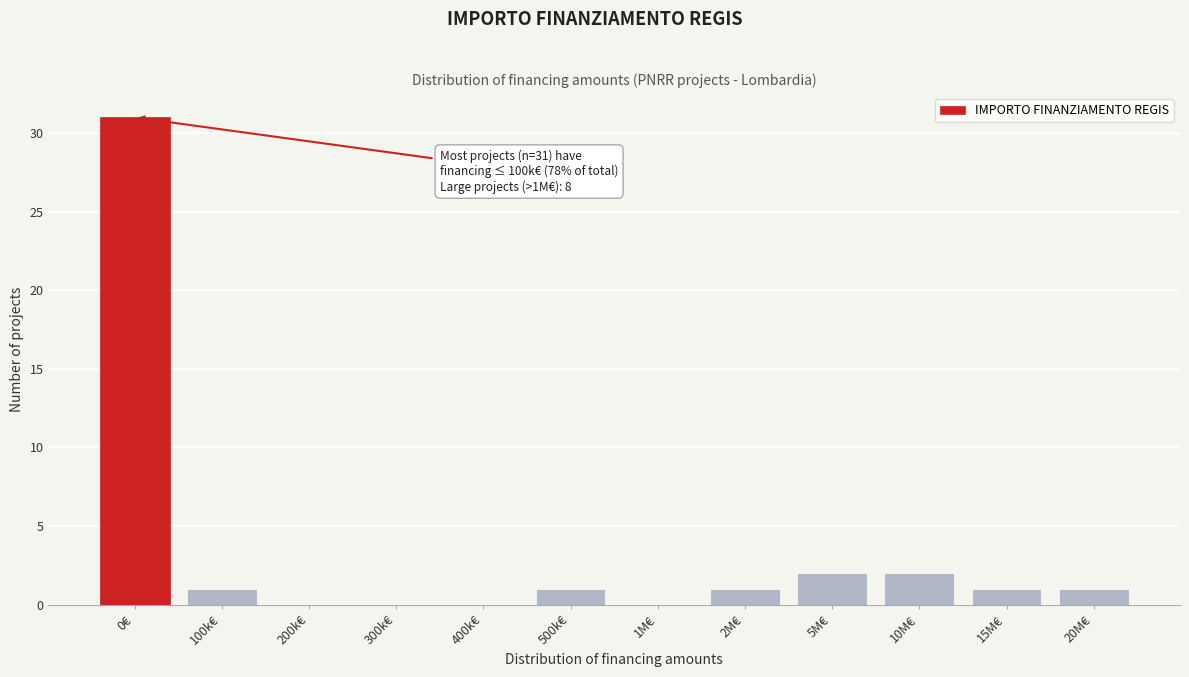

Reading left to right, extract all data points from this chart.

0€=31	100k€=1	200k€=0	300k€=0	400k€=0	500k€=1	1M€=0	2M€=1	5M€=2	10M€=2	15M€=1	20M€=1